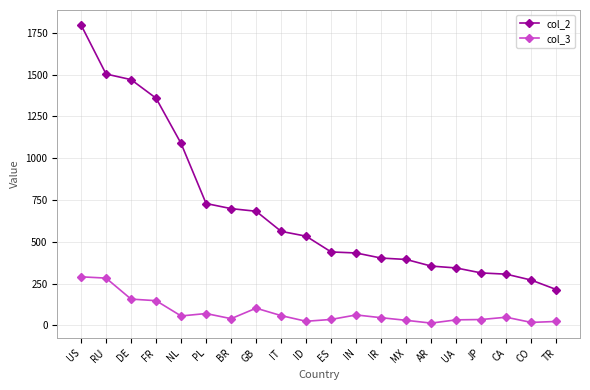

What are all the series names shown in the legend?

col_2, col_3